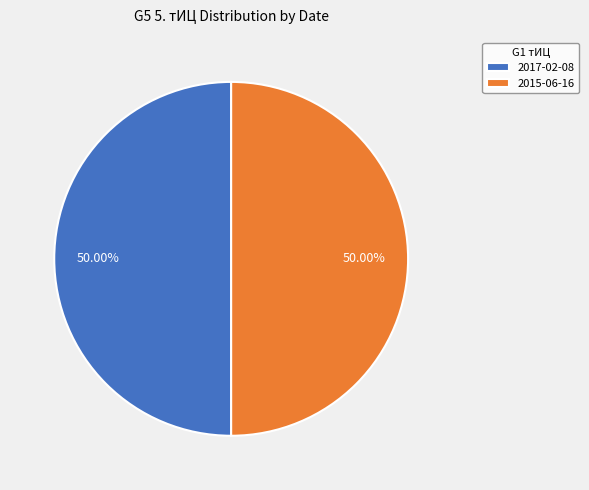

To the nearest percent, what is the average slice percentage?

50%